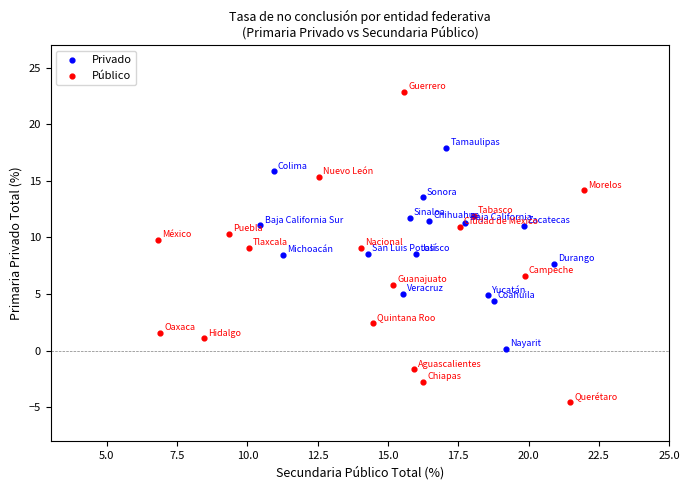

What are all the series names shown in the legend?

Privado, Público